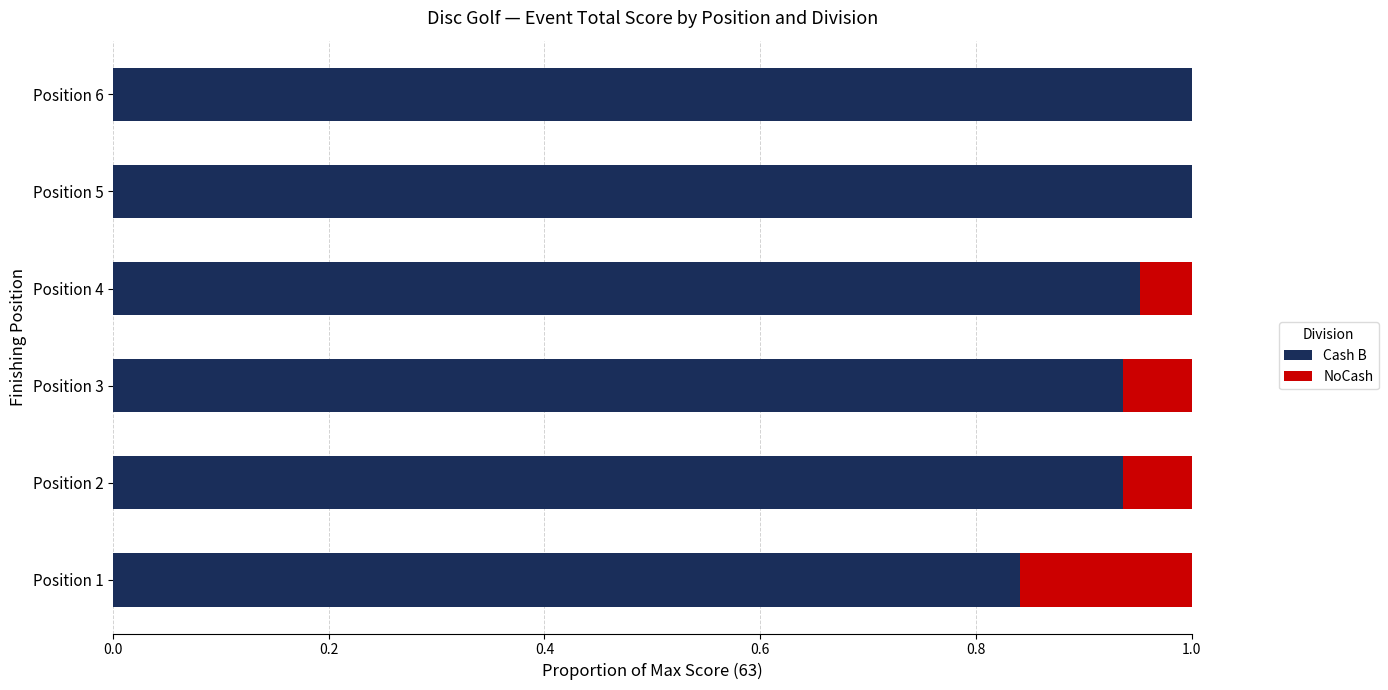

Is it true that Cash B equals 1.6 at Position 3?

False